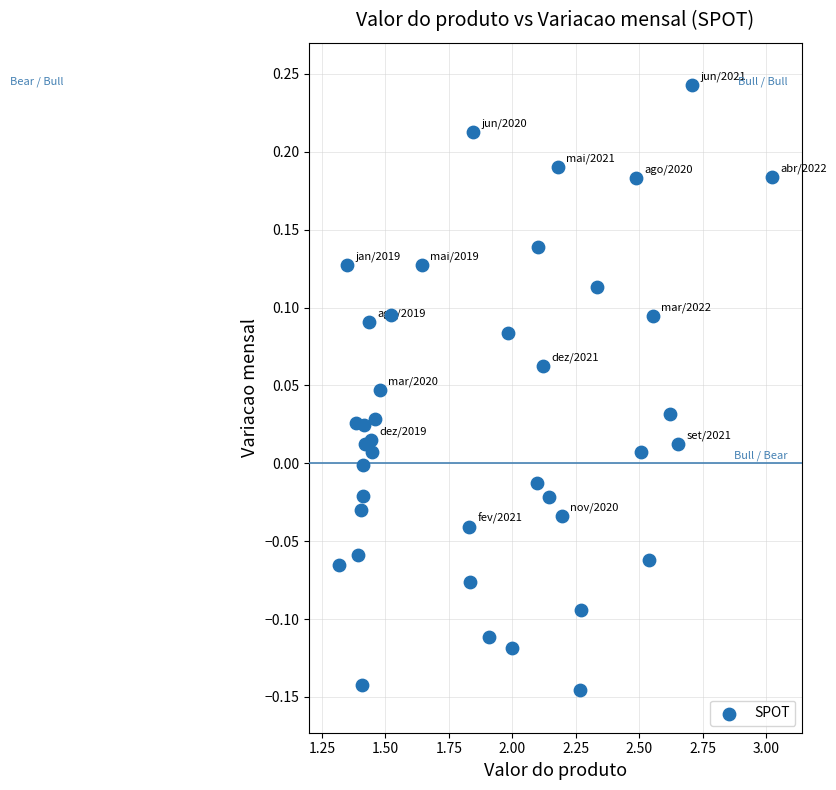

What is the range of X values (max minus min)?

1.7